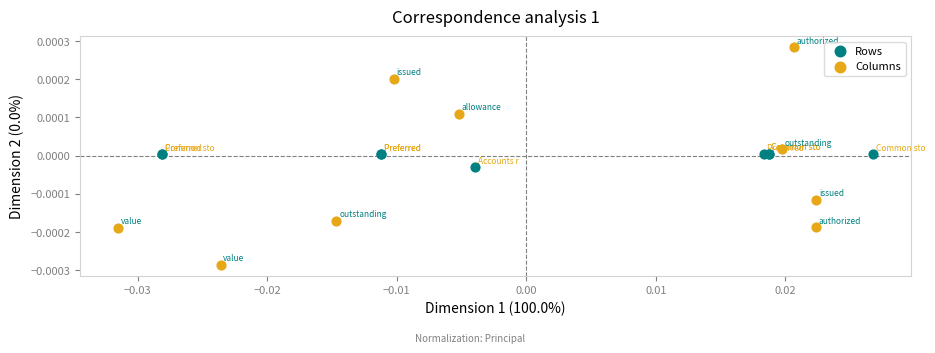

Which series contains the highest Y value?

Columns